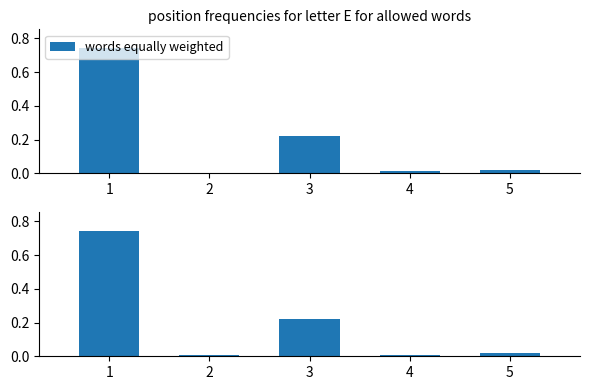

The value at 3 is 0.1. True or false?

False